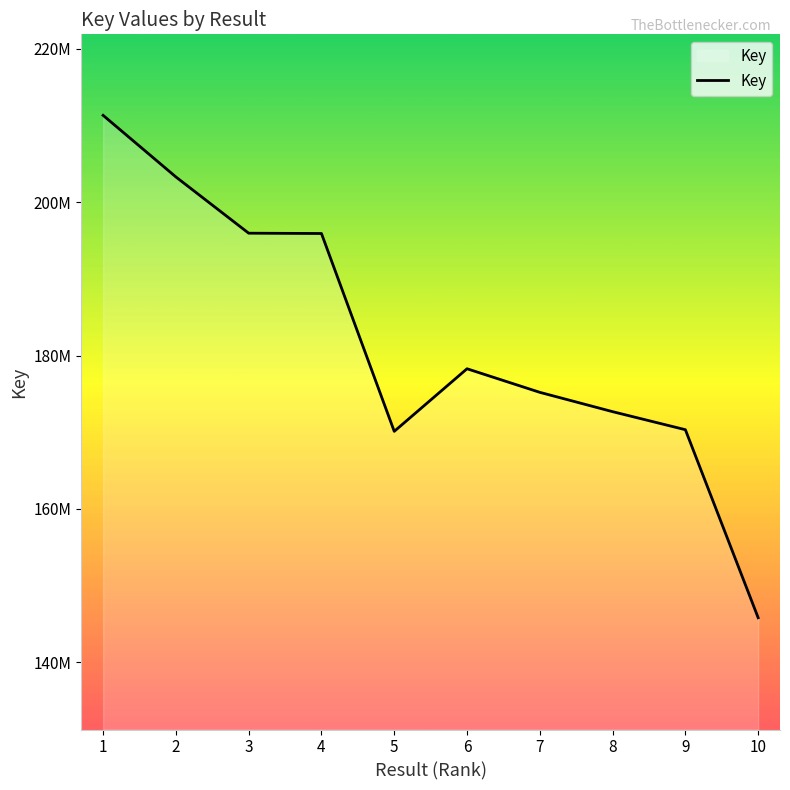

At which category does the data reach its first local peak?

6